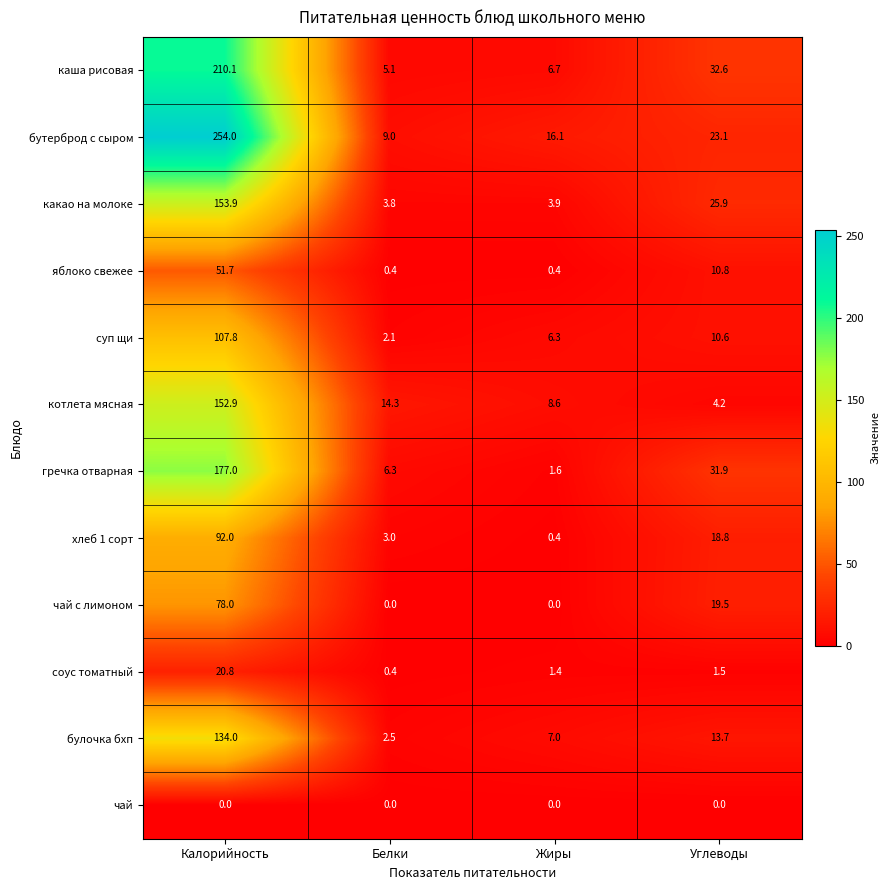

What is the total value across all series at Жиры?

52.4